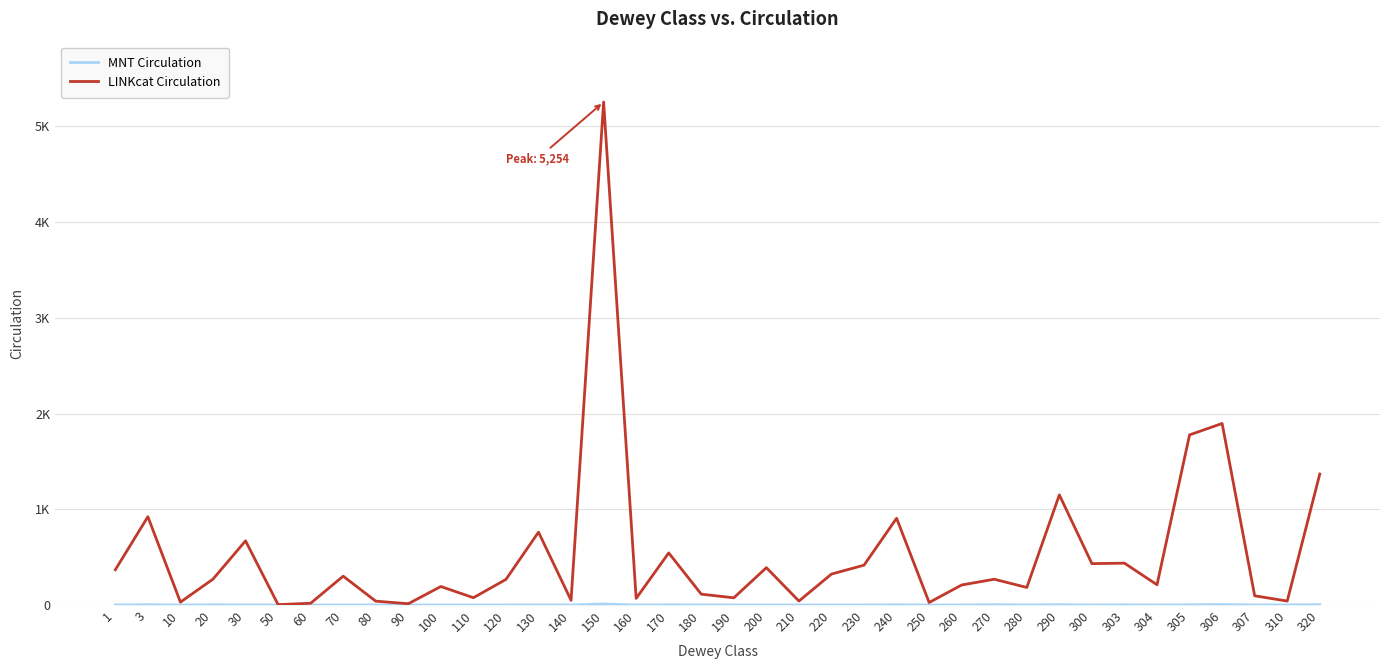

The LINKcat Circulation series shows 432 at 300. True or false?

True